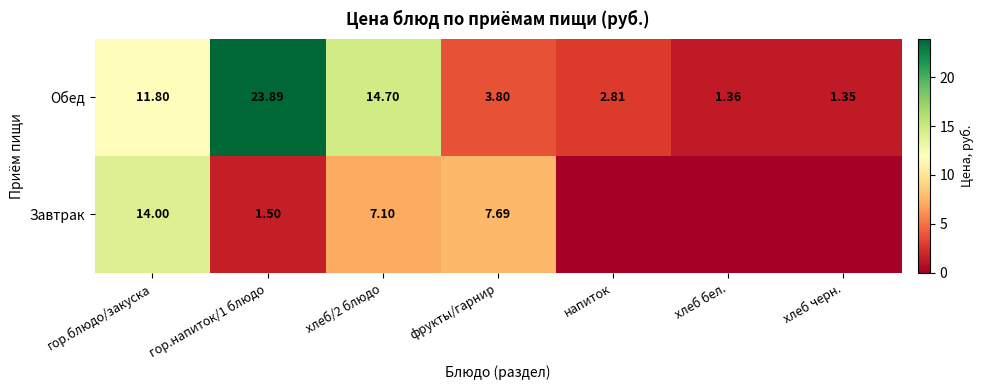

How many data points in Обед are above 3?

4